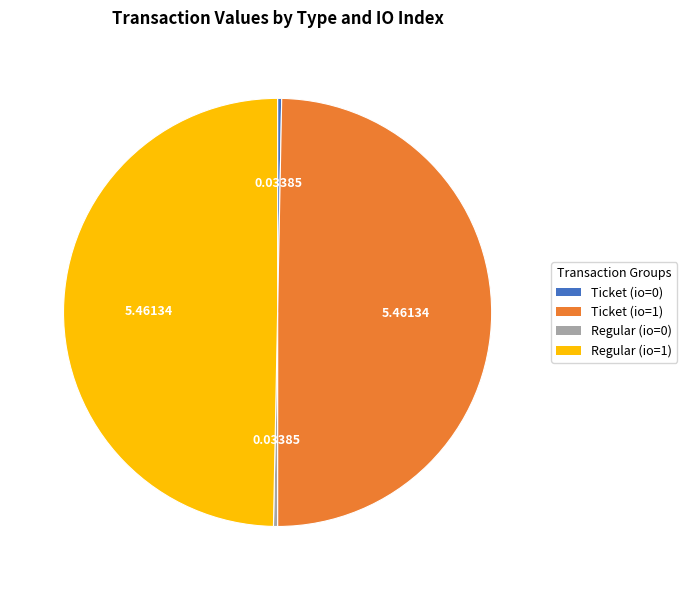

How many slices are in this pie chart?

4